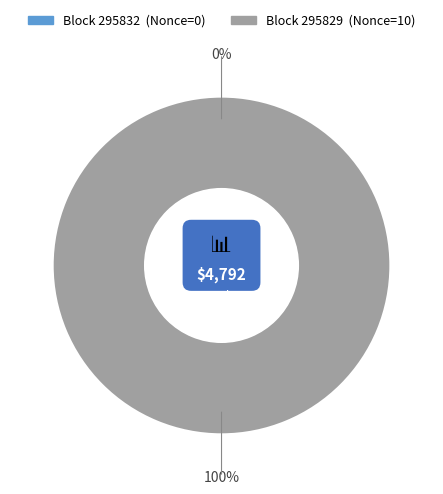

Combined, do 295829 and 295832 account for over 50%?

Yes